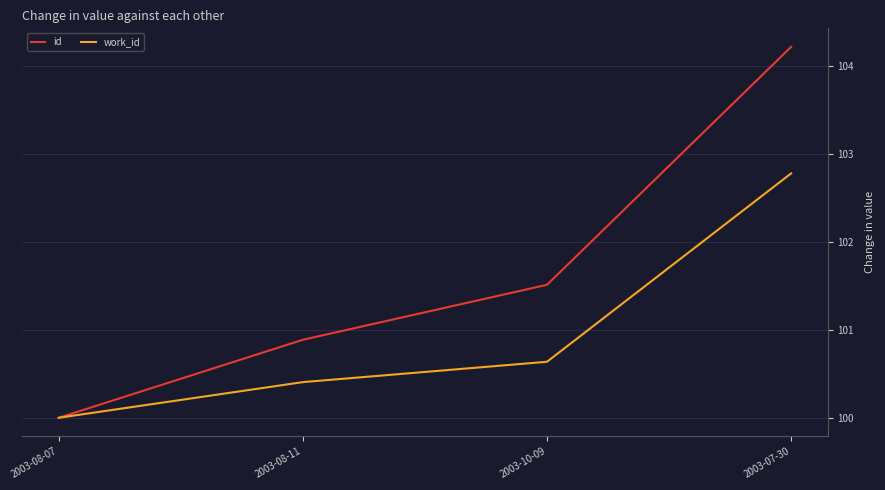

What is the total value across all series at 2003-10-09?

202.2